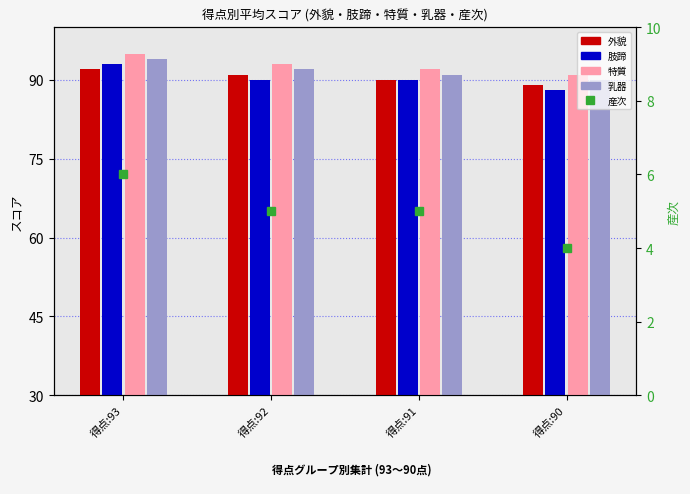

Does the chart contain any negative values?

No